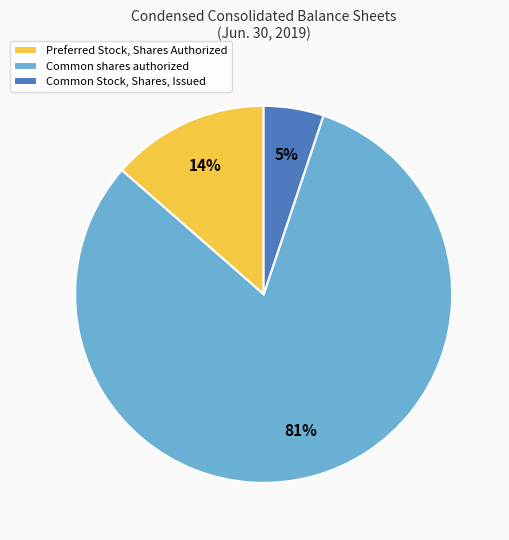

True or false: Preferred Stock, Shares Authorized accounts for 14% of the total.

True